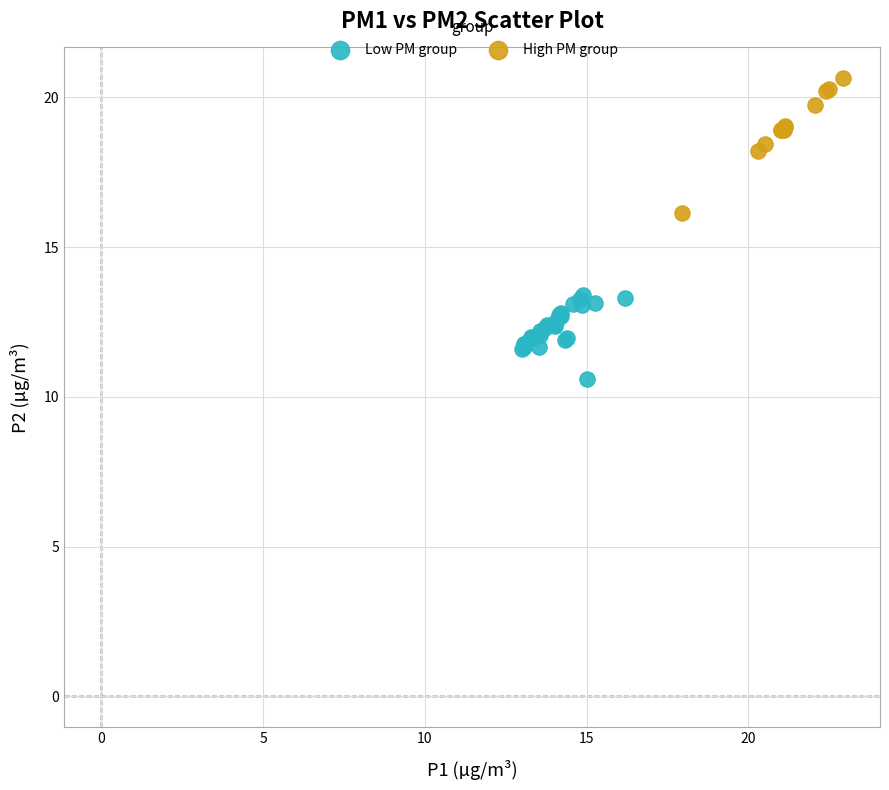

What are all the series names shown in the legend?

Low PM group, High PM group